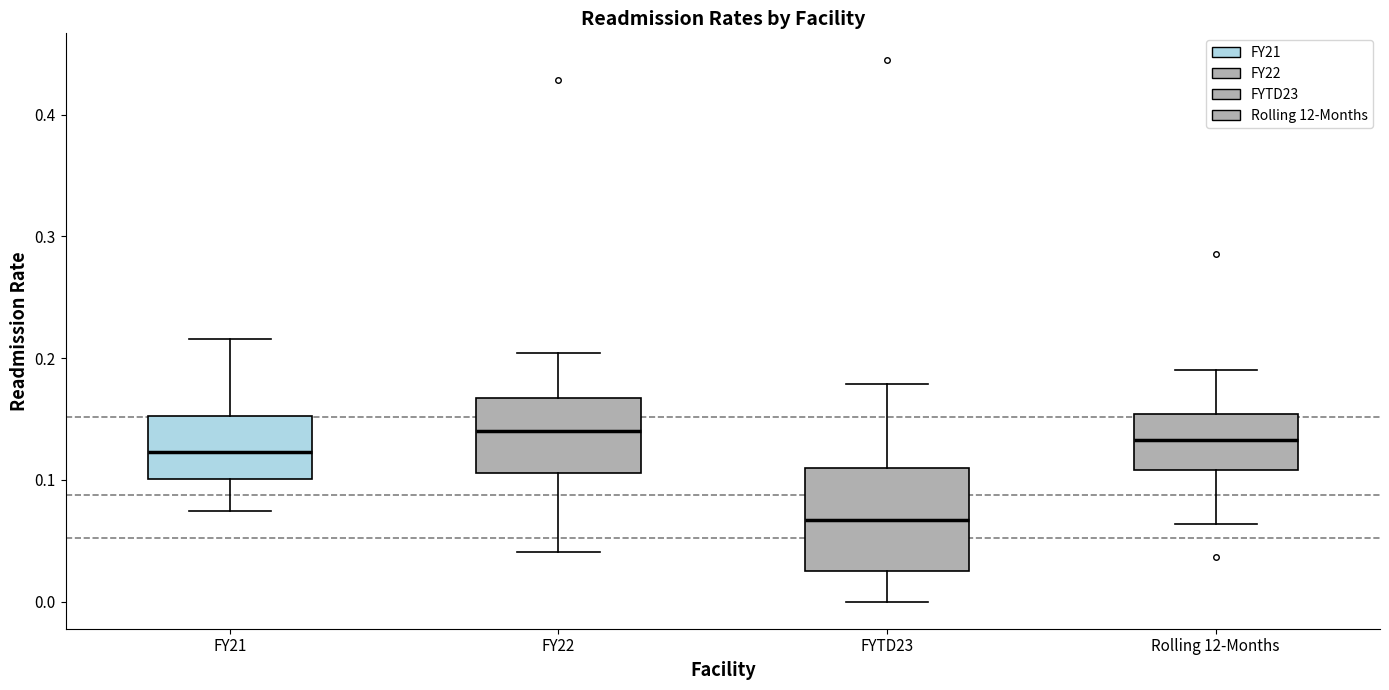

Where is the lower edge of the box for FYTD23 on the y-axis? The values are not printed on the chart, so give them approximately, as read against the axis.

0.03